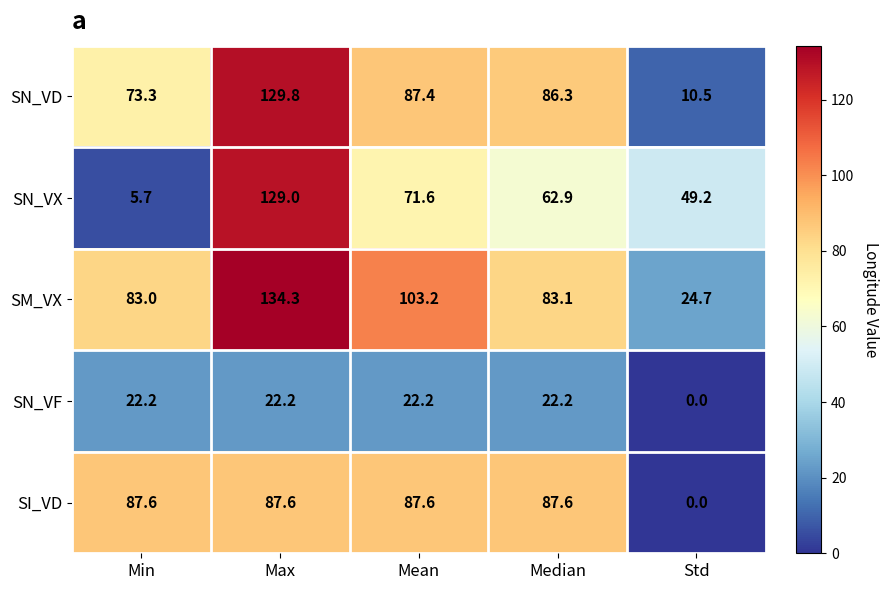

What is the difference between the SN_VF values at Median and Std?

22.2